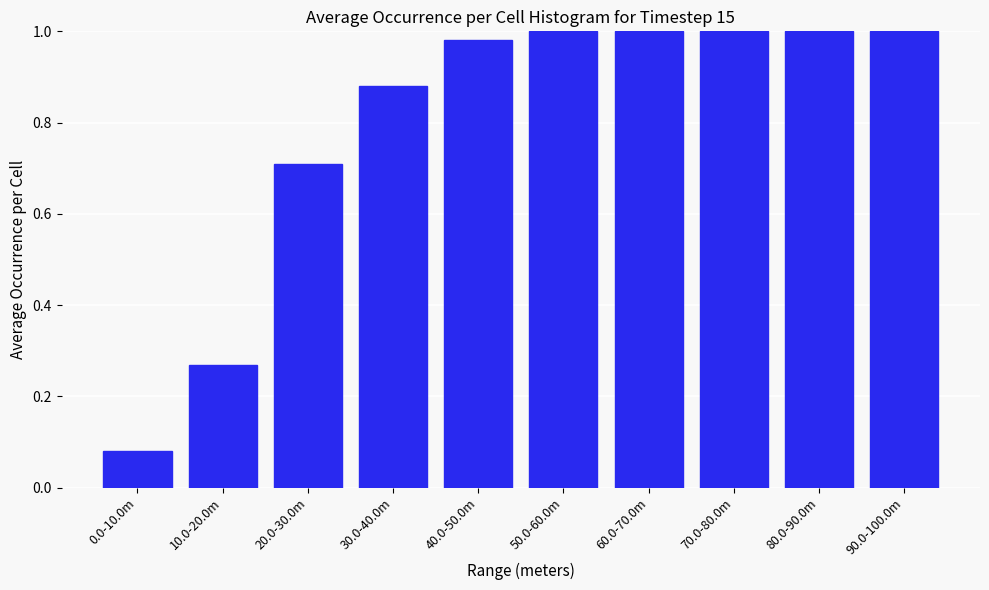

What is the sum of the values at 50.0-60.0m and 20.0-30.0m?

1.7